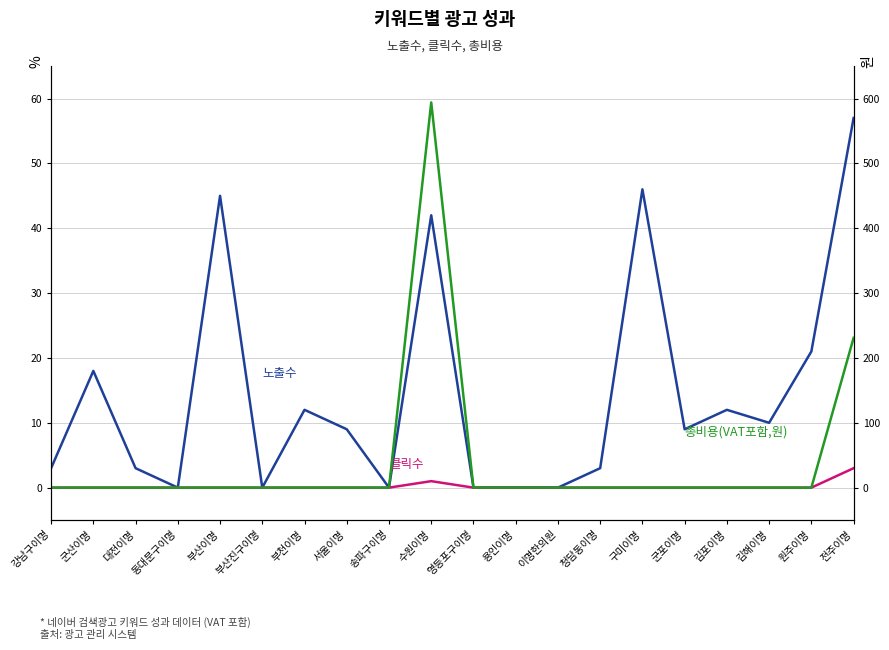

How many data points does each series have?

20